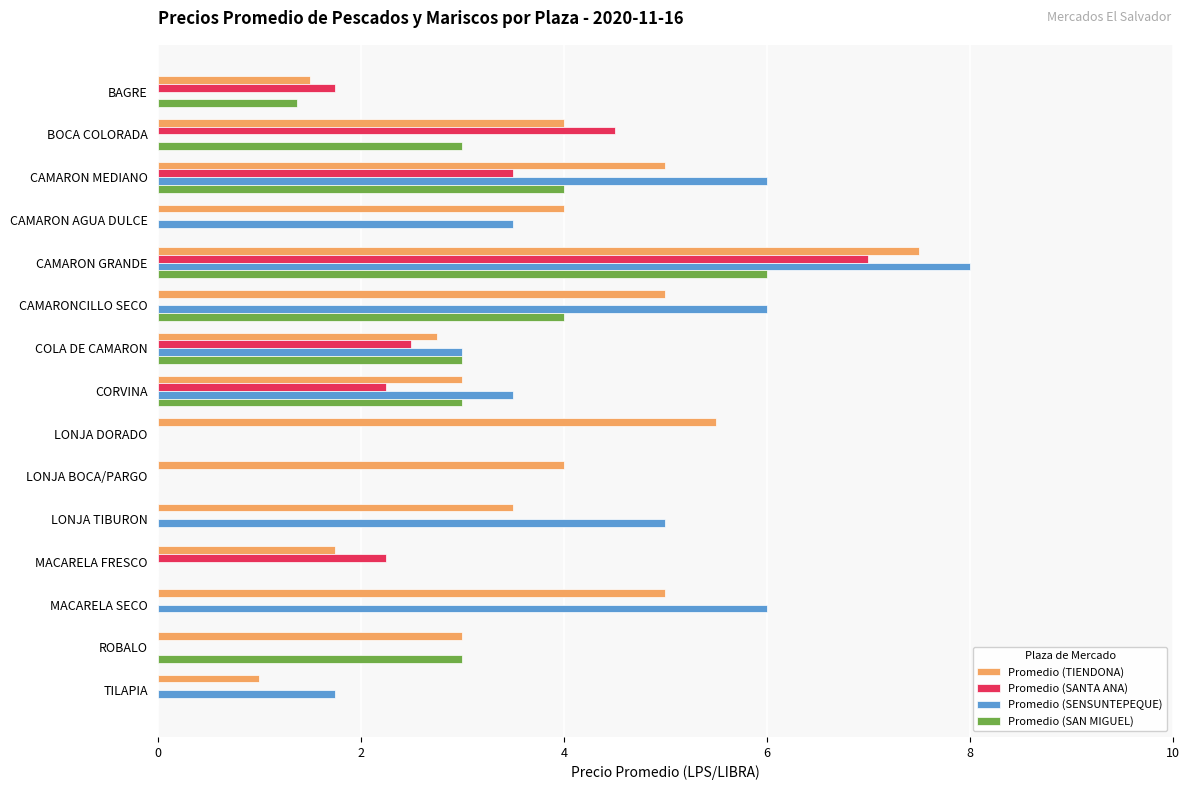

What is the total value across all series at CAMARONCILLO SECO?

15.0